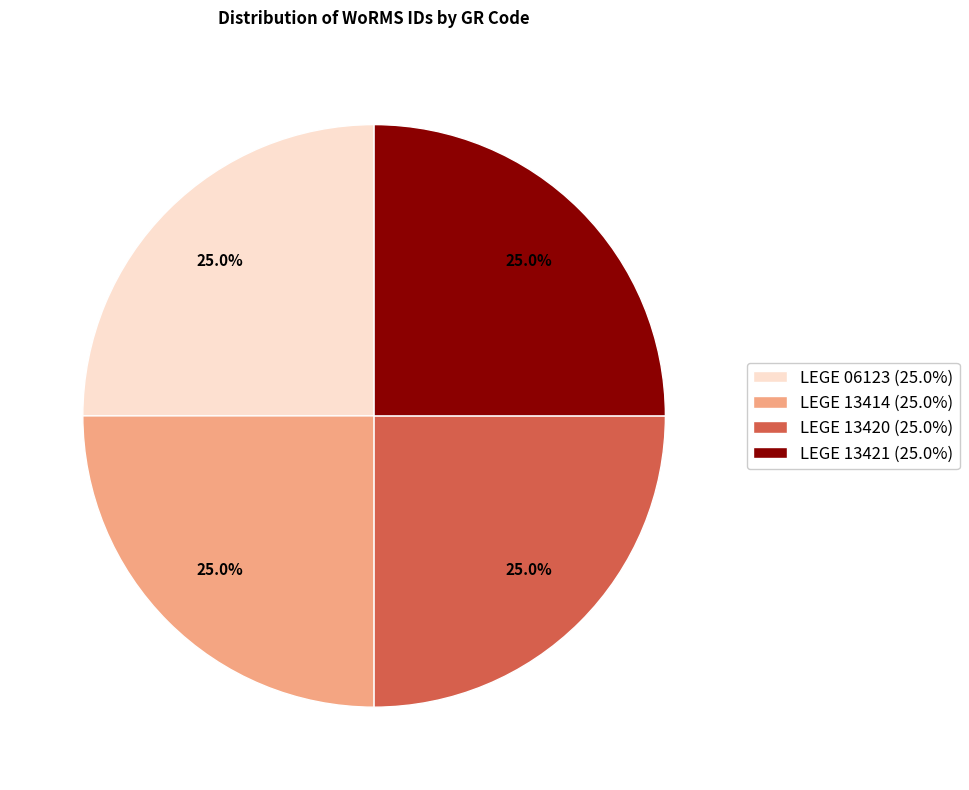

Is there a majority slice in this chart?

No